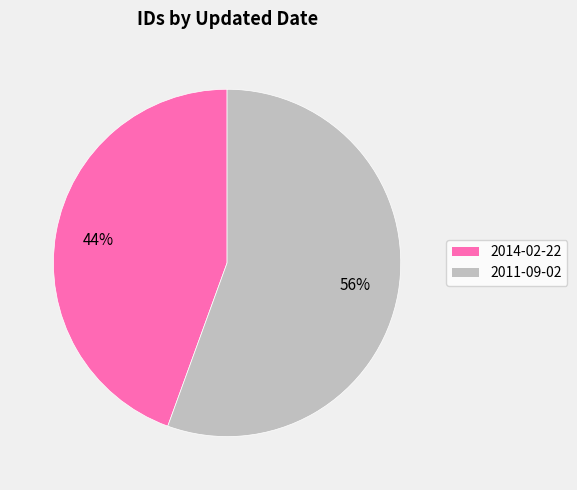

Is there any slice that represents more than half of the pie?

Yes